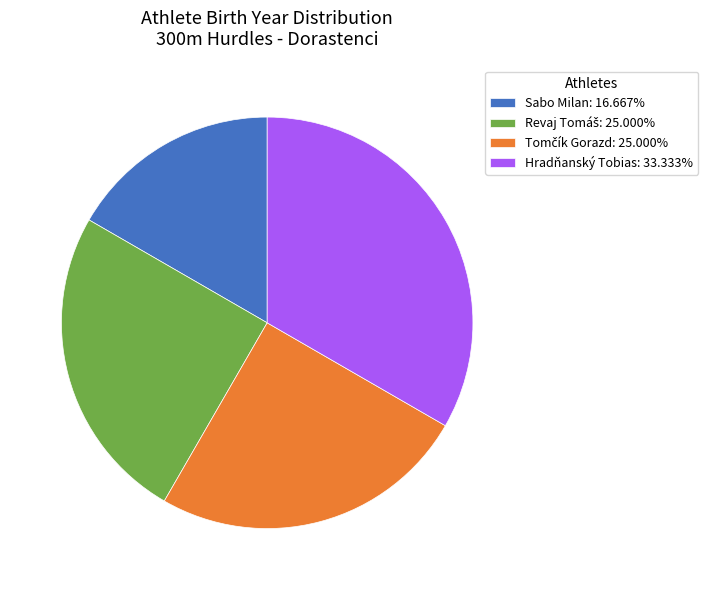

Is there any slice that represents more than half of the pie?

No